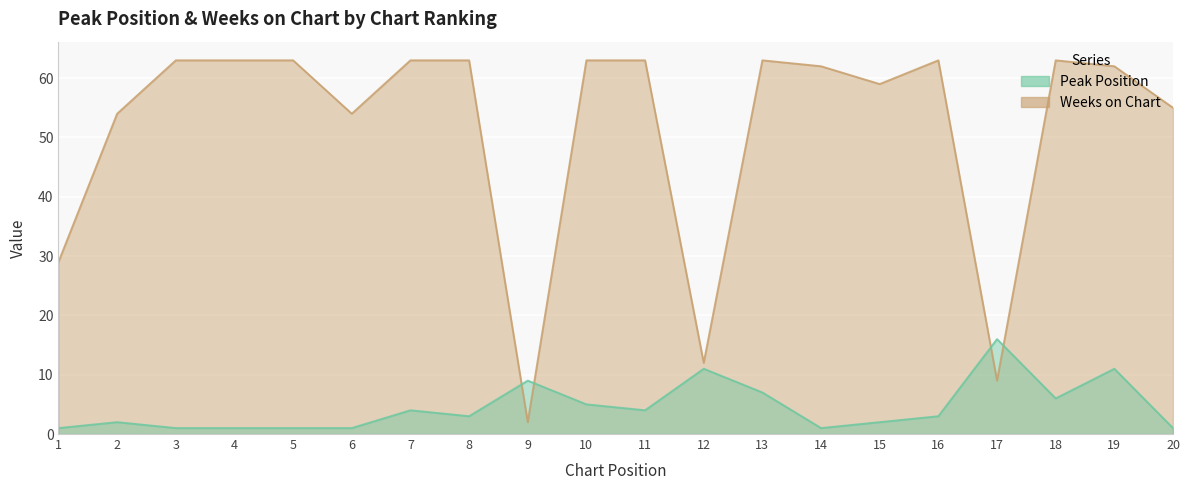

What is the difference between the Peak Position values at 5 and 10?

4